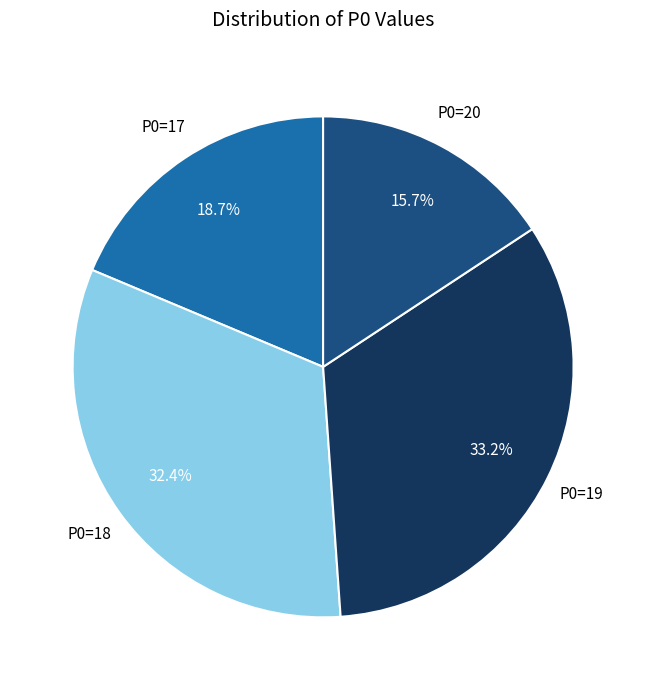

Does any single category account for the majority?

No